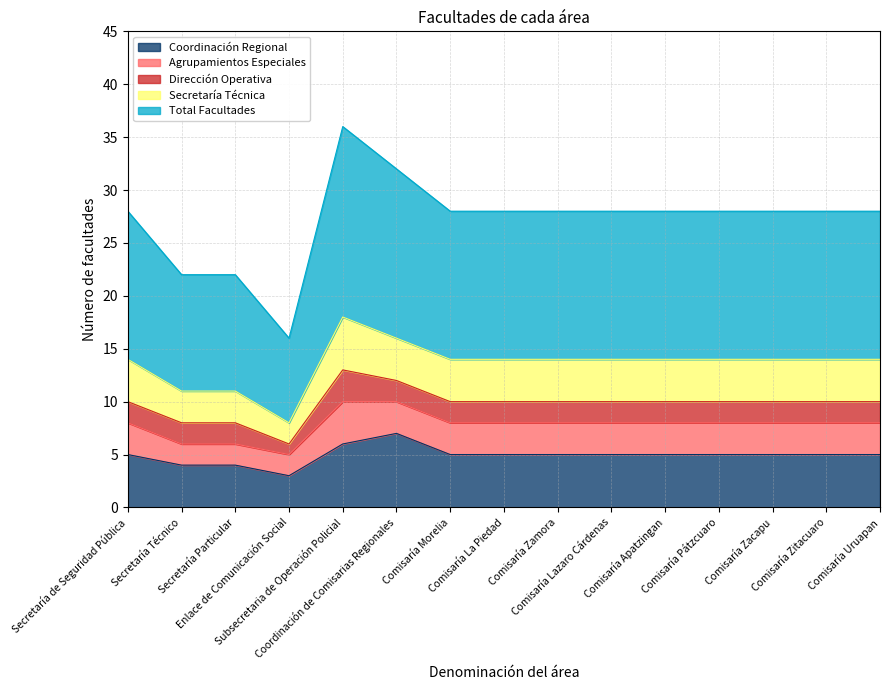

Reading right to left, transcribe all the data shown in this chart.

Coordinación Regional: 5	5	5	5	5	5	5	5	5	7	6	3	4	4	5
Agrupamientos Especiales: 3	3	3	3	3	3	3	3	3	3	4	2	2	2	3
Dirección Operativa: 2	2	2	2	2	2	2	2	2	2	3	1	2	2	2
Secretaría Técnica: 4	4	4	4	4	4	4	4	4	4	5	2	3	3	4
Total Facultades: 14	14	14	14	14	14	14	14	14	16	18	8	11	11	14